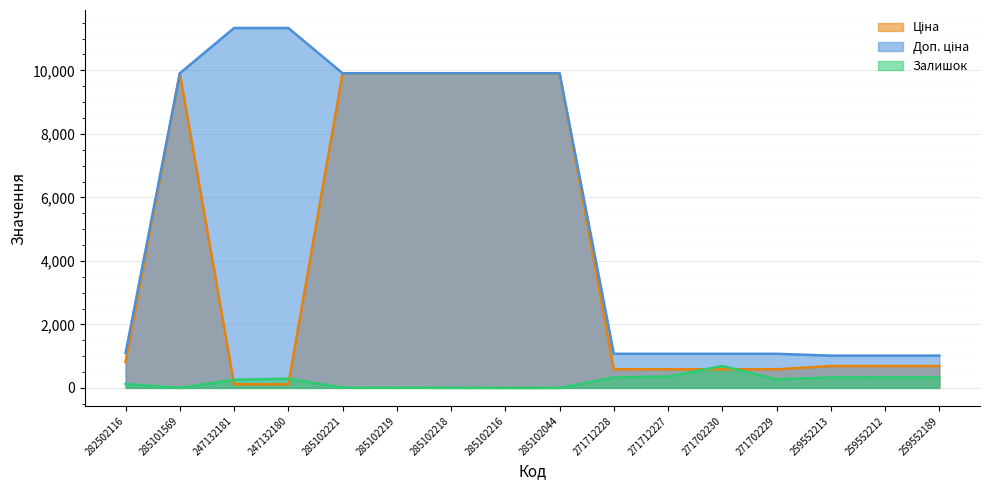

Which series ends up on top after the final intersection of Ціна and Залишок?

Ціна